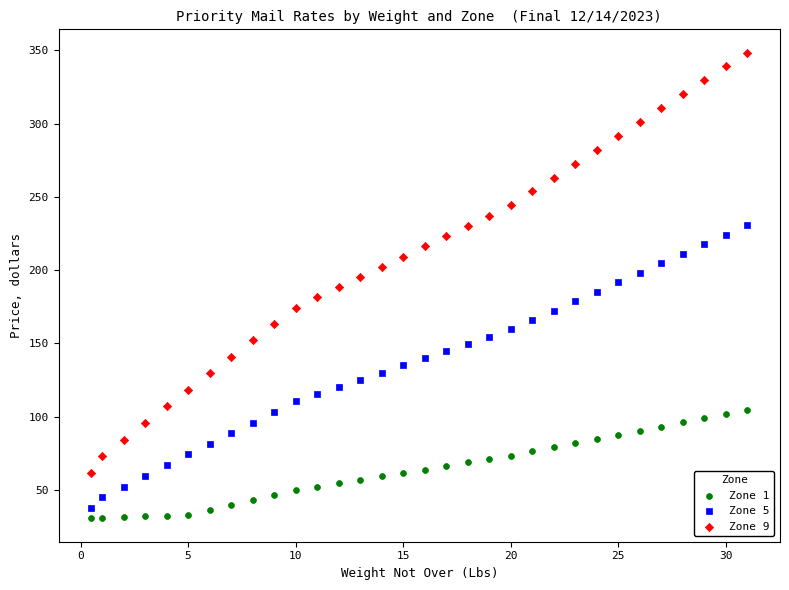

Across all data points, what is the range of X values (max minus min)?

30.5